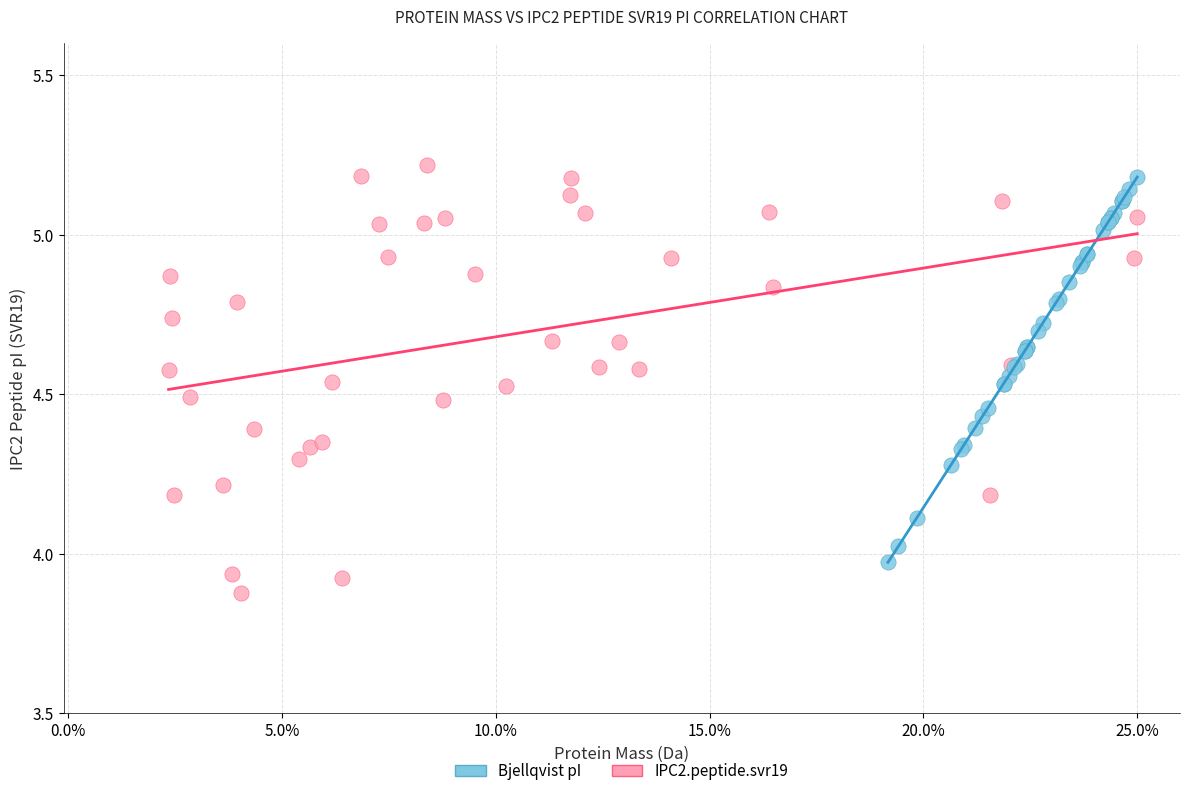

Which series has the largest Y range (max minus min)?

IPC2.peptide.svr19